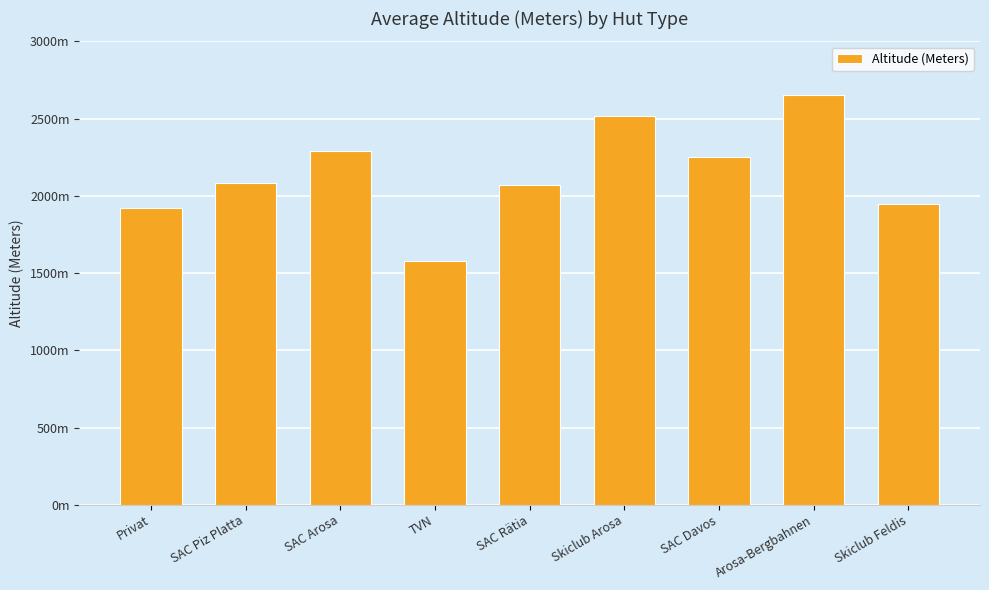

What is the greatest value displayed?

2653